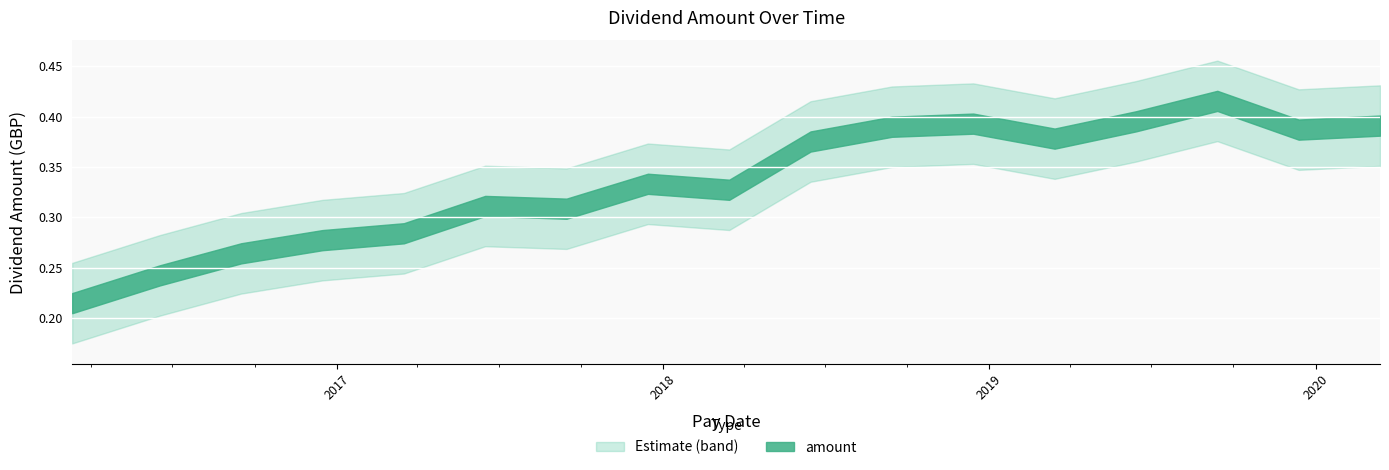

List the labels in order of value, smallest first.

2016-03-11, 2016-06-17, 2016-09-16, 2016-12-16, 2017-03-17, 2017-09-15, 2017-06-16, 2018-03-16, 2017-12-15, 2018-06-15, 2019-03-15, 2019-12-13, 2018-09-14, 2020-03-13, 2018-12-14, 2019-06-14, 2019-09-13